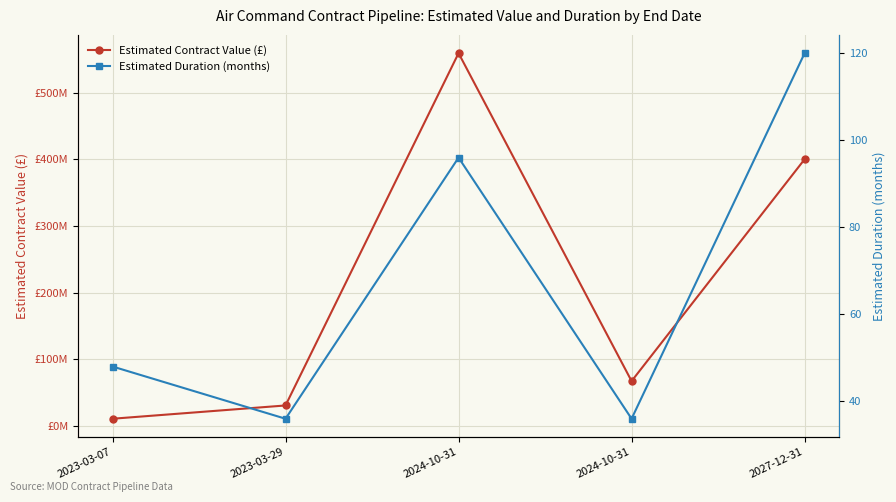

What is the approximate value of Estimated Duration (months) at 2024-10-31?

96